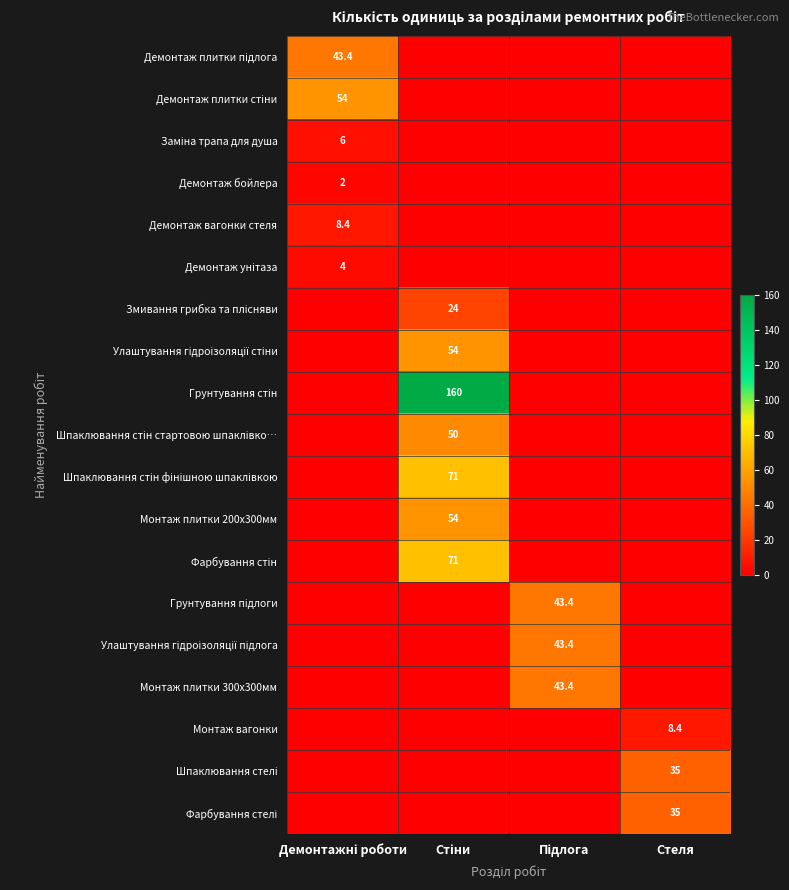

How many values in Монтаж вагонки are above zero?

1